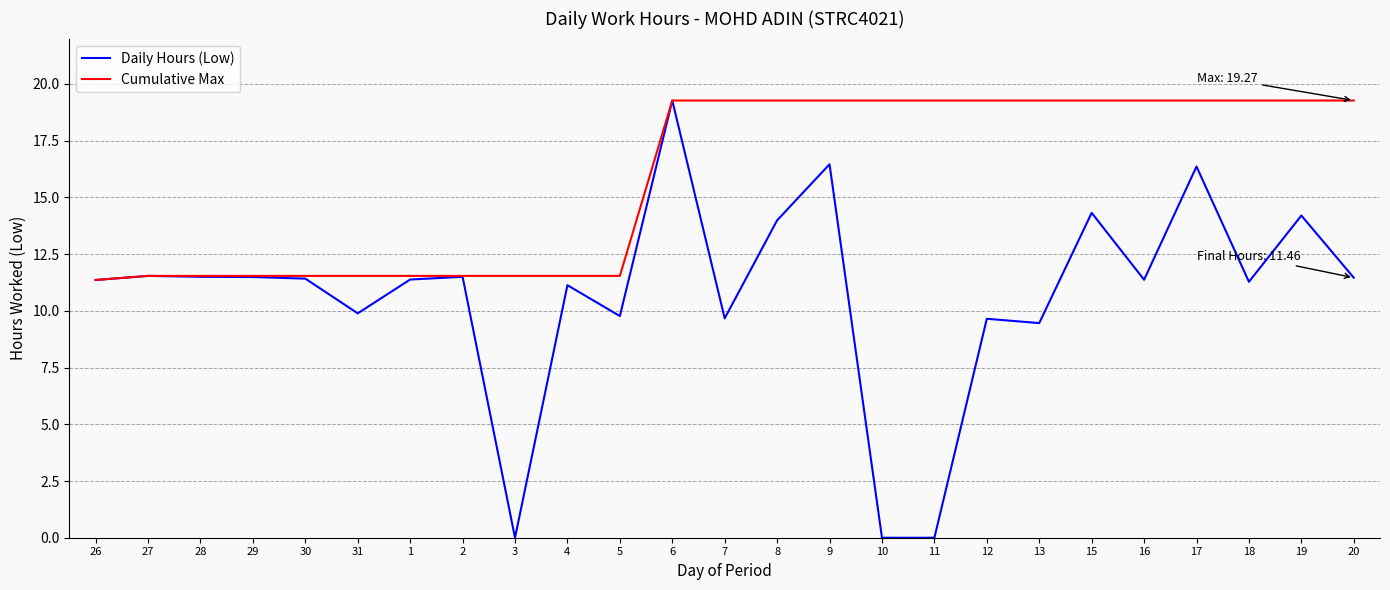

At which label does Cumulative Max reach its minimum?

26